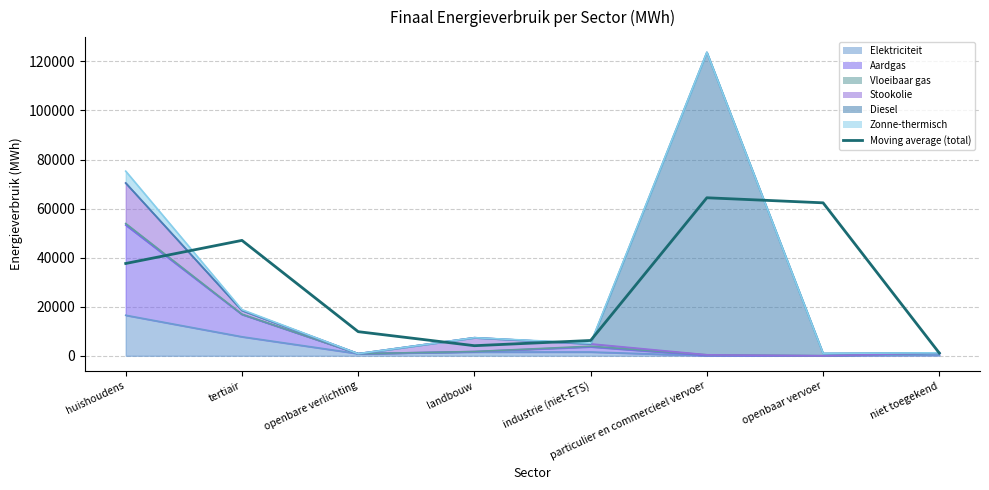

What is the change in value from tertiair to landbouw?

-42919.4